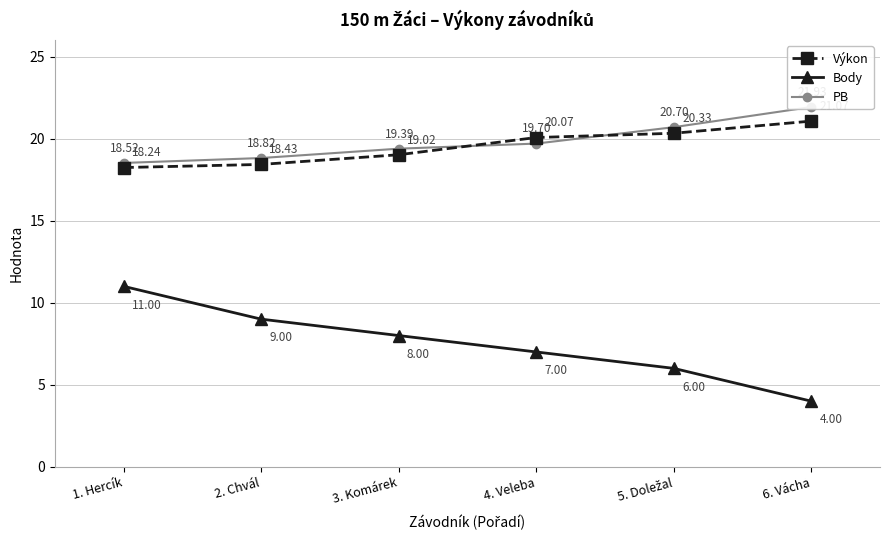

At which label is PB closest to 20?

4. Veleba